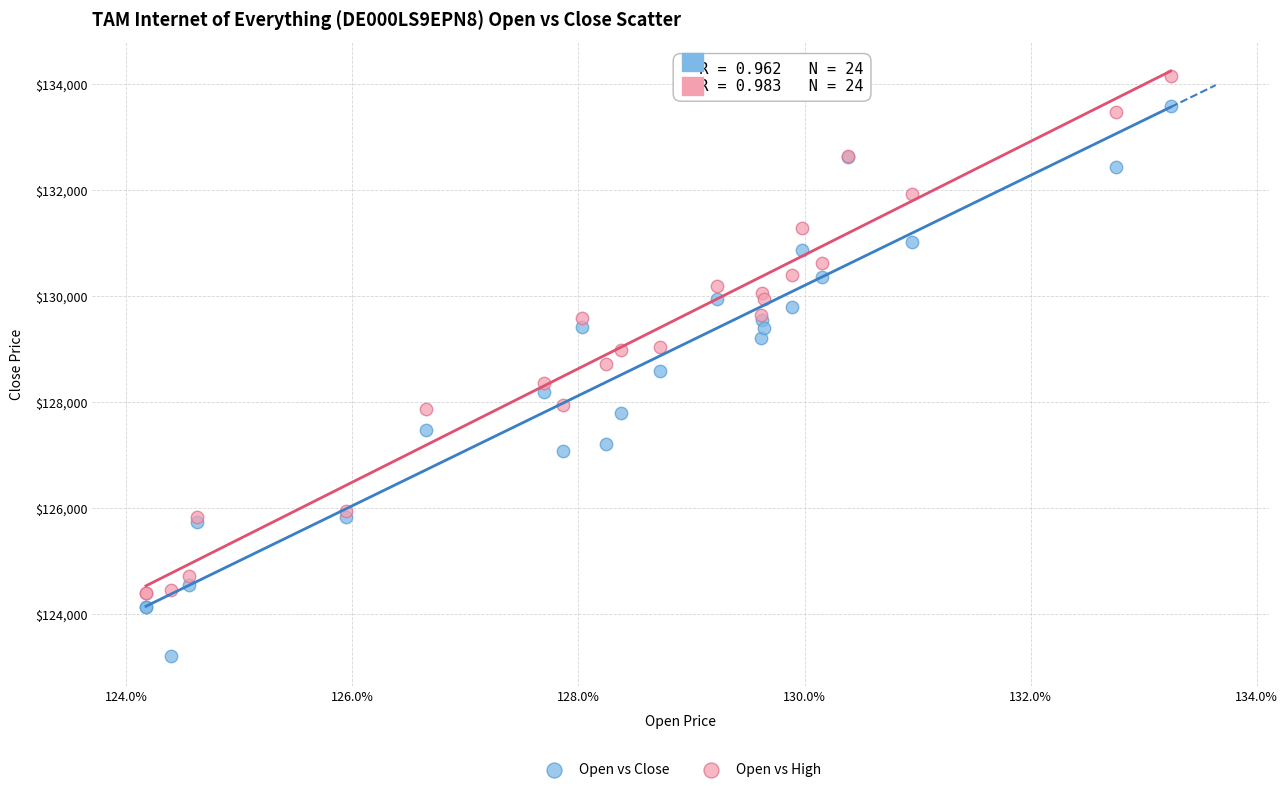

Which series has the widest spread of Y values?

Open vs Close